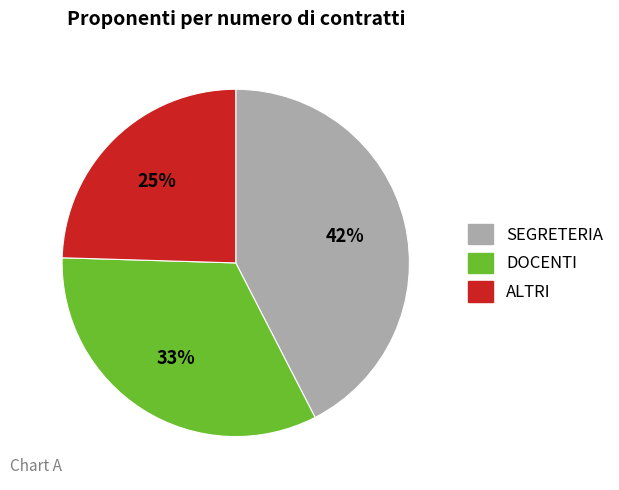

Between SEGRETERIA and DOCENTI, which is larger?

SEGRETERIA